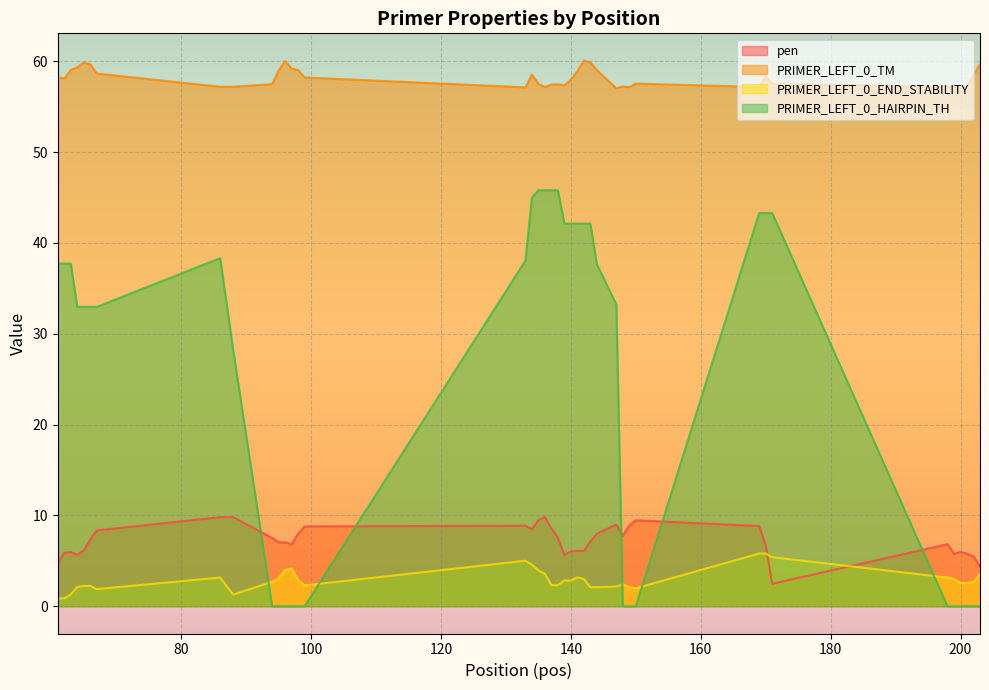

Reading right to left, transcribe all the data shown in this chart.

pen: 203=4.3	202=5.5	201=5.8	200=6.0	199=5.8	198=6.8	171=2.5	170=6.7	169=8.8	150=9.5	149=8.9	148=7.8	147=9.0	144=8.0	143=7.1	142=6.1	141=6.1	140=6.0	139=5.7	138=7.5	137=8.6	136=9.8	135=9.5	134=8.5	133=8.9	99=8.8	98=8.0	97=6.8	96=7.0	95=7.0	94=7.5	88=9.8	86=9.8	67=8.4	66=7.3	65=6.2	64=5.7	63=6.0	62=5.9	61=4.7
PRIMER_LEFT_0_TM: 203=59.7	202=58.5	201=57.2	200=57.0	199=57.2	198=57.2	171=57.5	170=58.3	169=57.2	150=57.5	149=57.1	148=57.2	147=57.0	144=59.0	143=59.9	142=60.1	141=58.9	140=58.0	139=57.3	138=57.5	137=57.4	136=57.2	135=57.5	134=58.5	133=57.1	99=58.2	98=59.0	97=59.2	96=60.0	95=59.0	94=57.5	88=57.2	86=57.2	67=58.6	66=59.7	65=59.8	64=59.3	63=59.0	62=58.1	61=58.3
PRIMER_LEFT_0_END_STABILITY: 203=3.6	202=2.7	201=2.6	200=2.6	199=3.0	198=3.2	171=5.4	170=5.8	169=5.8	150=2.0	149=2.1	148=2.4	147=2.2	144=2.1	143=2.1	142=3.0	141=3.2	140=2.8	139=2.8	138=2.3	137=2.3	136=3.6	135=4.0	134=4.6	133=5.0	99=2.3	98=2.9	97=4.2	96=4.0	95=3.1	94=2.7	88=1.3	86=3.2	67=1.9	66=2.2	65=2.2	64=2.1	63=1.3	62=0.9	61=0.9
PRIMER_LEFT_0_HAIRPIN_TH: 203=0.0	202=0.0	201=0.0	200=0.0	199=0.0	198=0.0	171=43.3	170=43.3	169=43.3	150=0.0	149=0.0	148=0.0	147=33.2	144=37.6	143=42.1	142=42.1	141=42.1	140=42.1	139=42.1	138=45.8	137=45.8	136=45.8	135=45.8	134=45.0	133=38.0	99=0.0	98=0.0	97=0.0	96=0.0	95=0.0	94=0.0	88=28.2	86=38.3	67=33.0	66=33.0	65=33.0	64=33.0	63=37.7	62=37.7	61=37.7